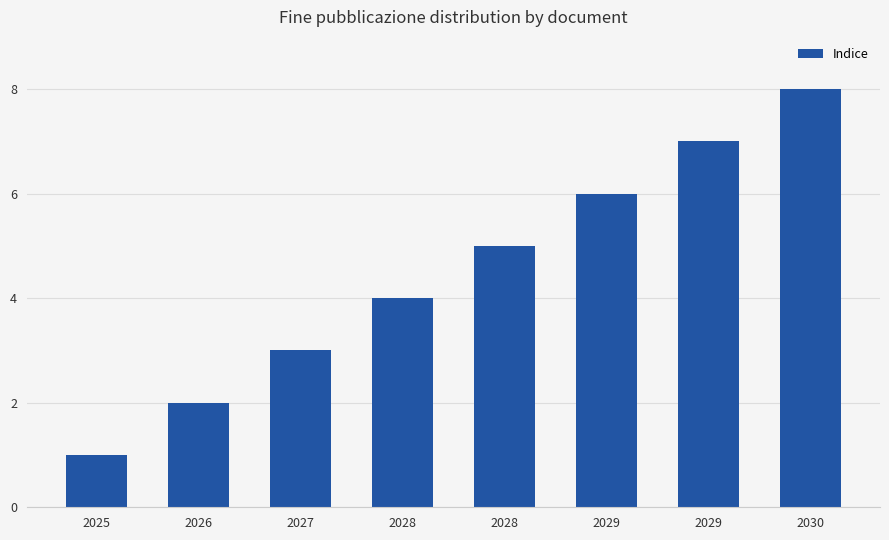

Count the number of data series in this chart.

1